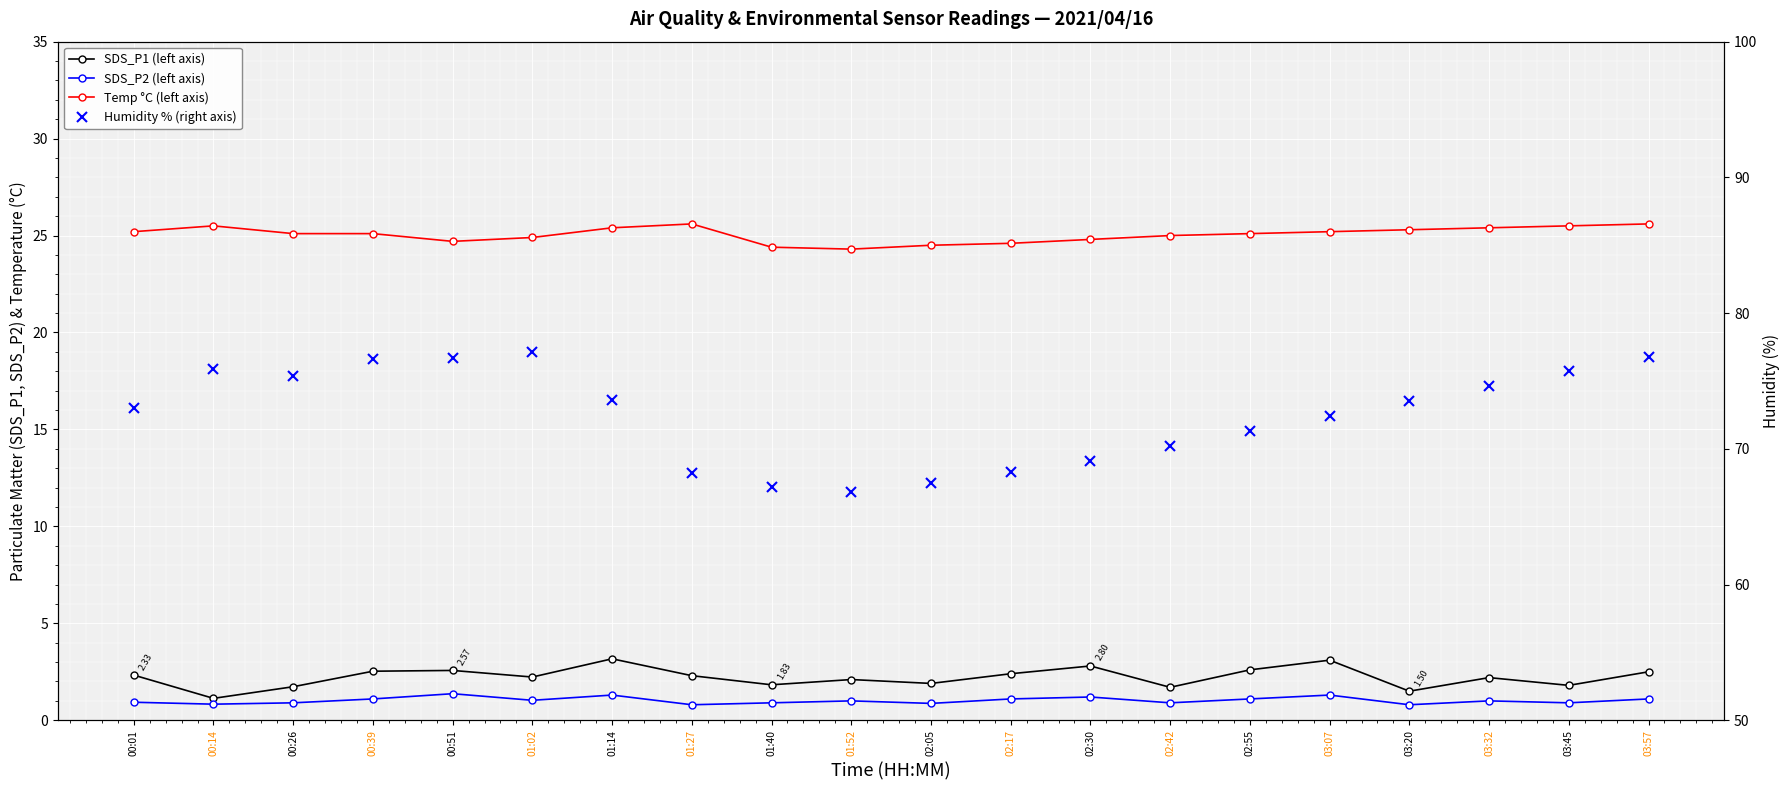

List the labels in order of Temp °C (left axis) value, largest first.

01:27, 03:57, 00:14, 03:45, 01:14, 03:32, 03:20, 00:01, 03:07, 00:26, 00:39, 02:55, 02:42, 01:02, 02:30, 00:51, 02:17, 02:05, 01:40, 01:52